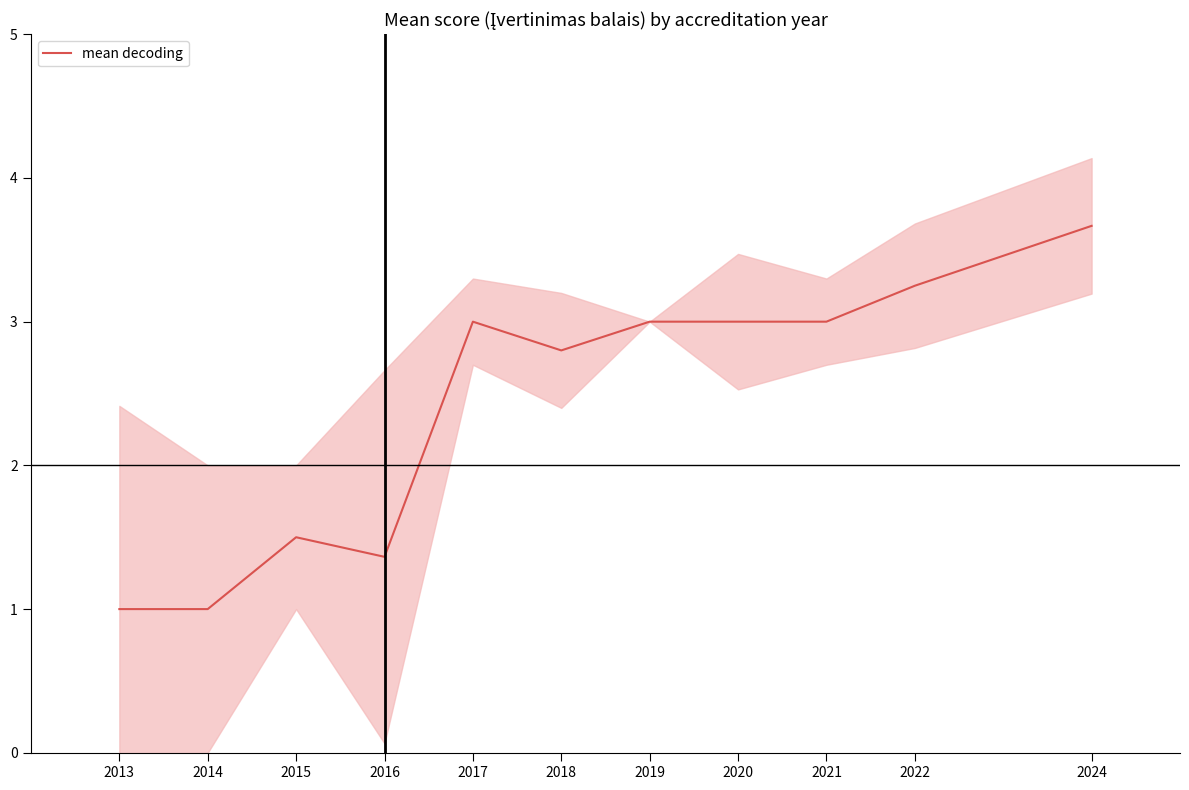

How many lines are shown in the chart?

1